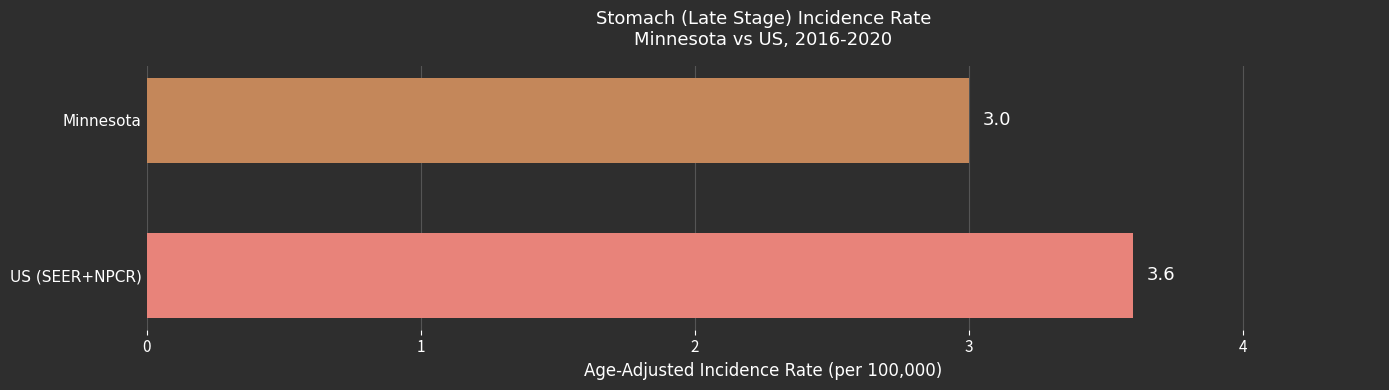

Count the number of categories in the chart.

2